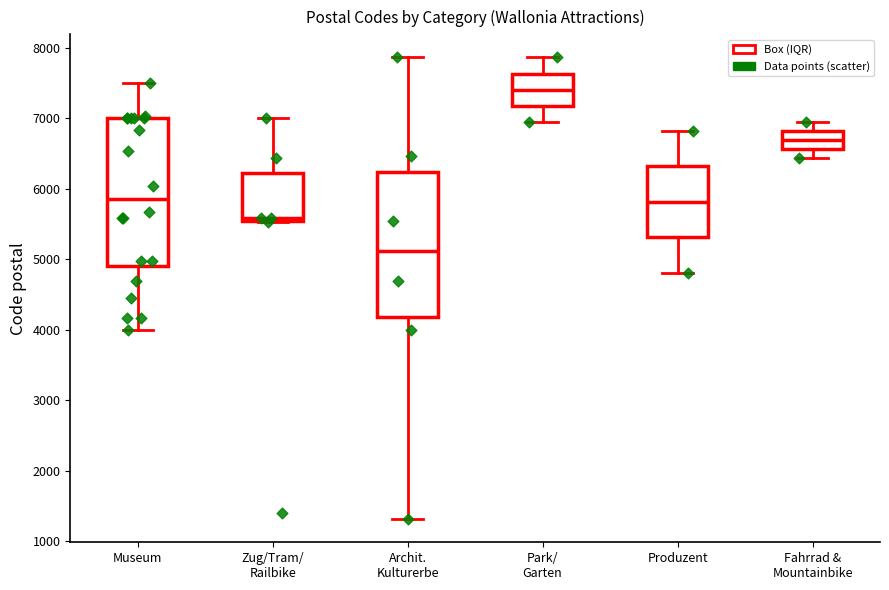

Reading left to right, transcribe this box plot: for each box, give where its median line is, the range the box spans, and where its two whiskers end, as read against the y-axis. The values are not printed on the chart, so give them approximately, as read against the axis.

Museum: median 5900, box 4900 to 7000, whiskers 4000 to 7500
Zug/Tram/ Railbike: median 5600, box 5500 to 6200, whiskers 5500 to 7000
Archit. Kulturerbe: median 5100, box 4200 to 6200, whiskers 1300 to 7900
Park/ Garten: median 7400, box 7200 to 7600, whiskers 6900 to 7900
Produzent: median 5800, box 5300 to 6300, whiskers 4800 to 6800
Fahrrad & Mountainbike: median 6700, box 6600 to 6800, whiskers 6400 to 6900